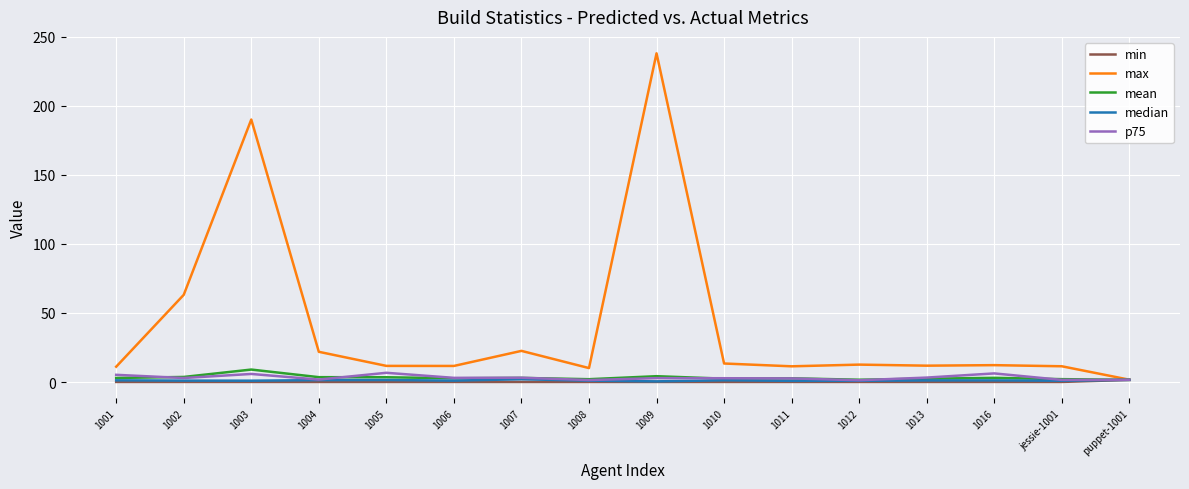

What is the sum of all p75 values?

51.8